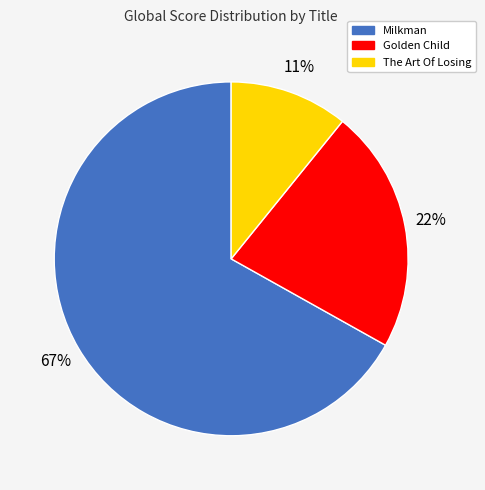

What percentage is the The Art Of Losing slice, to the nearest percent?

11%